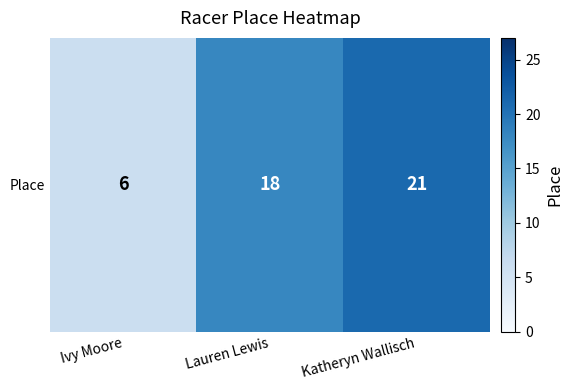

Reading left to right, extract all data points from this chart.

6	18	21